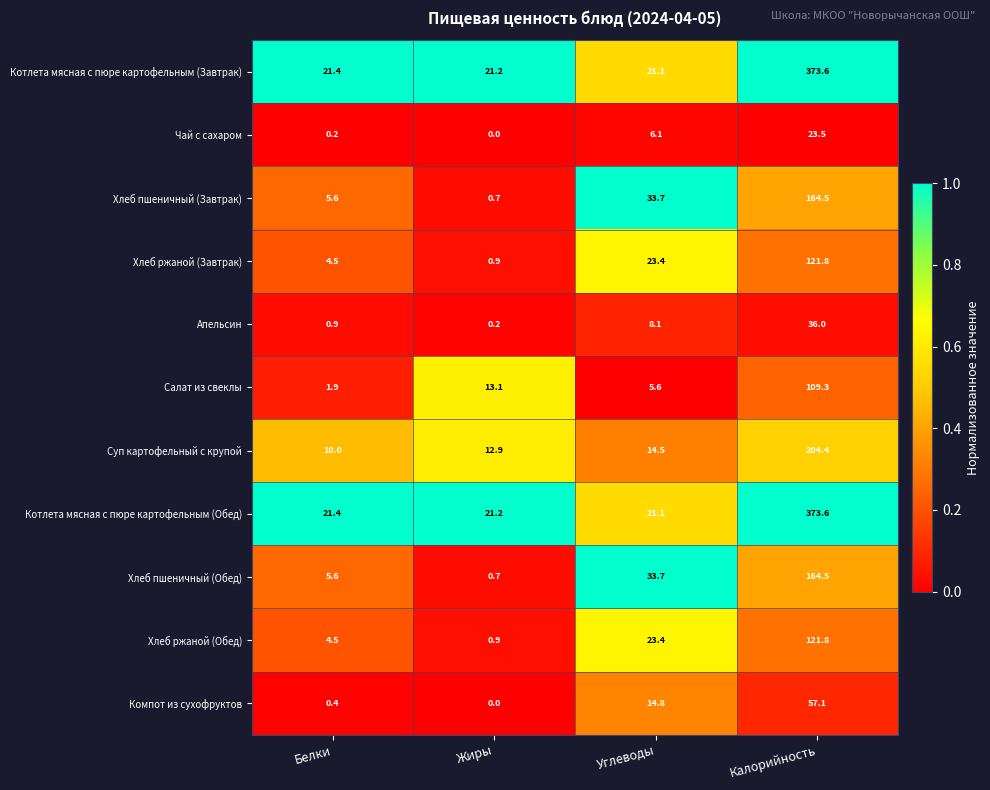

How many distinct data groups are displayed?

11